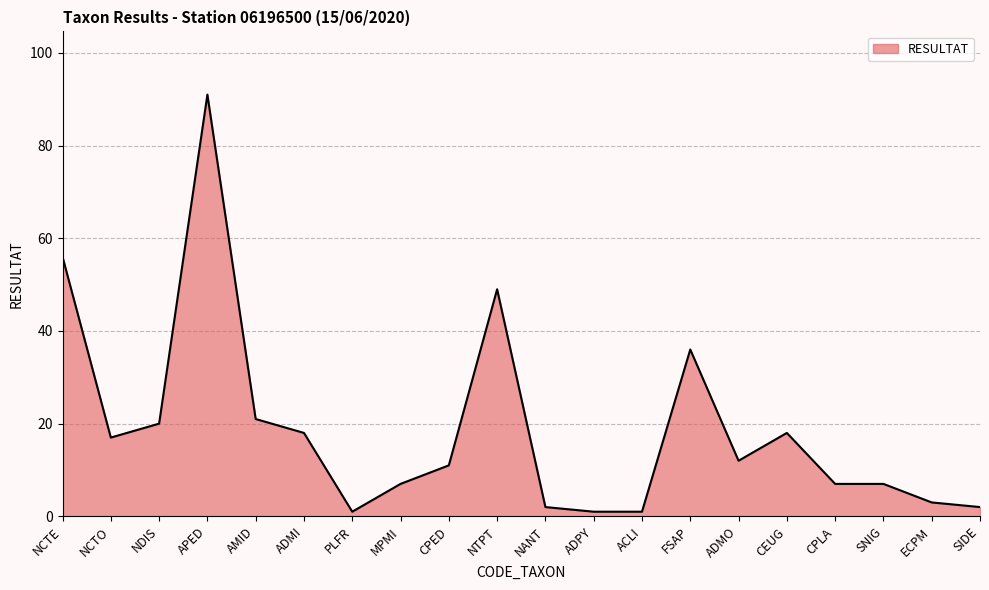

At which category does the data reach its first local valley?

NCTO